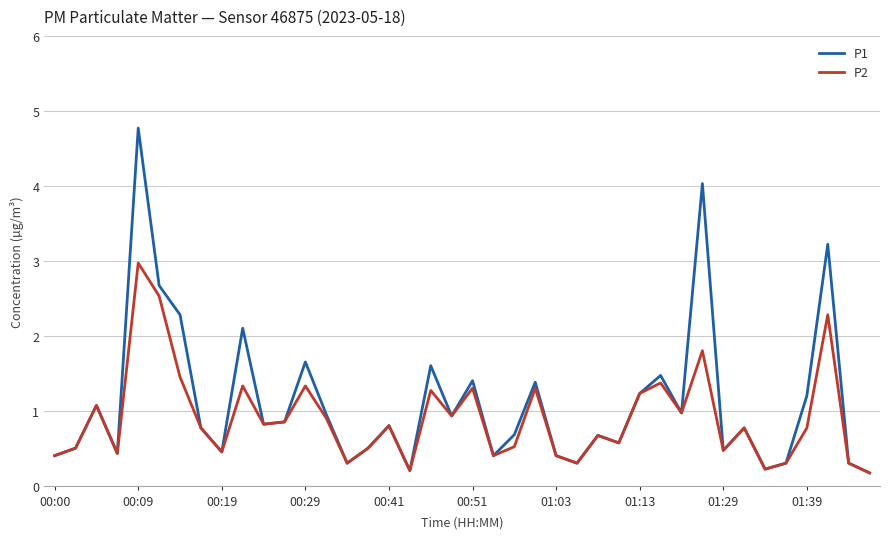

List the series in order of their peak value, highest first.

P1, P2